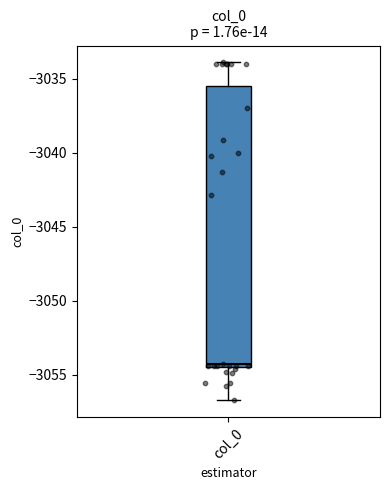

Transcribe this box plot: give where the median line is, the range the box spans, and where the two whiskers end, as read against the y-axis. The values are not printed on the chart, so give them approximately, as read against the axis.

median -3054.5 (just above the box's lower edge), box -3054.5 to -3035.5, whiskers -3056.5 to -3034.0